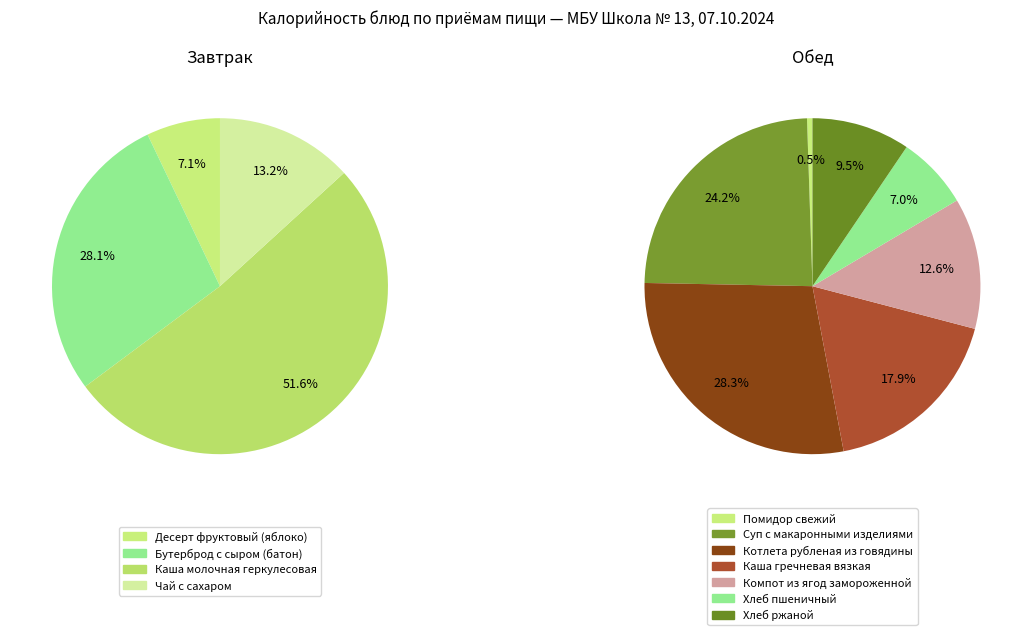

What is the smallest slice in the pie chart?

Помидор свежий